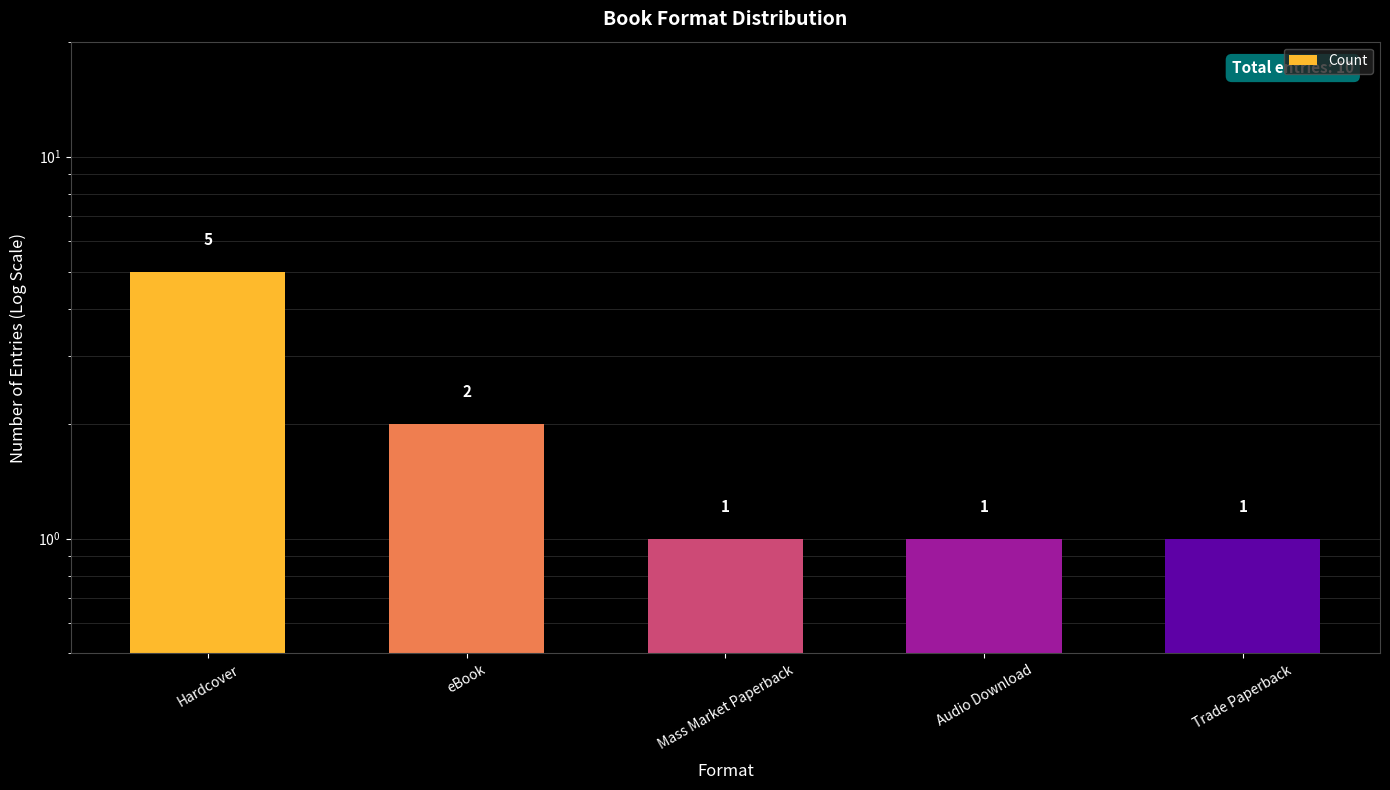

What is the maximum value shown in the chart?

5